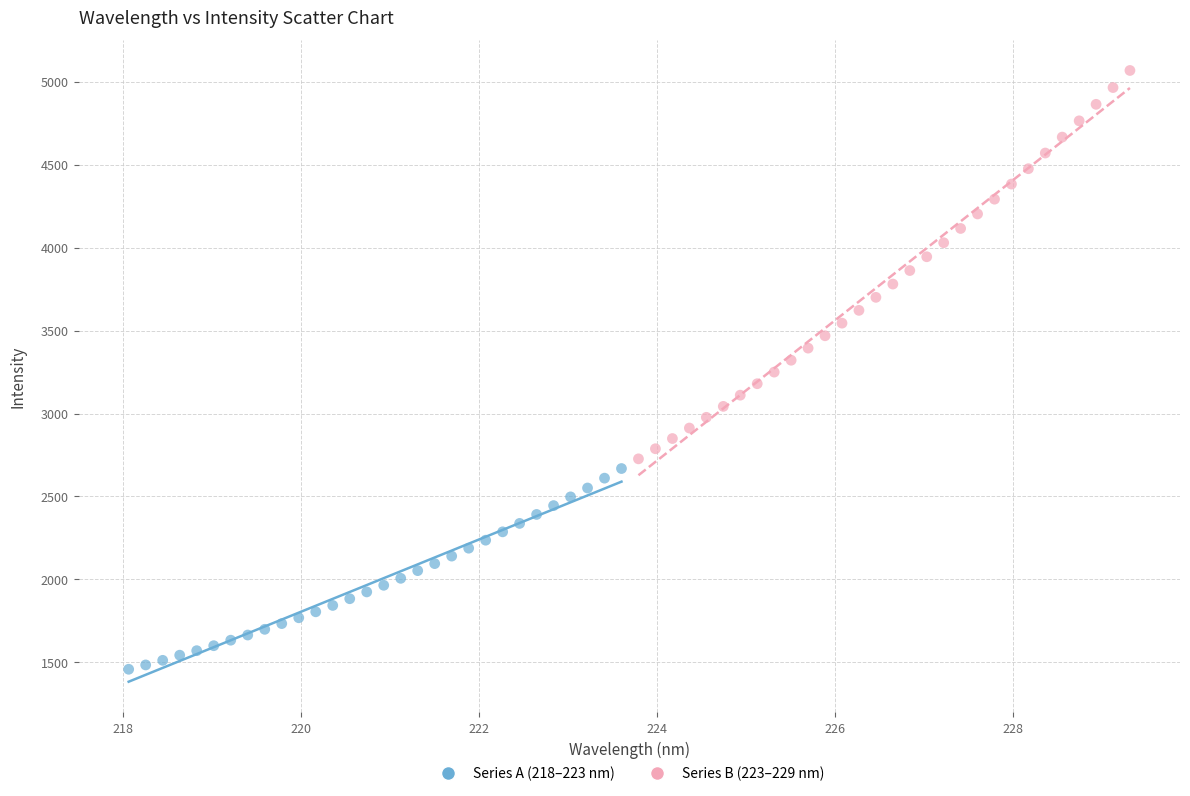

Which series contains the lowest Y value?

Series A (218–223 nm)